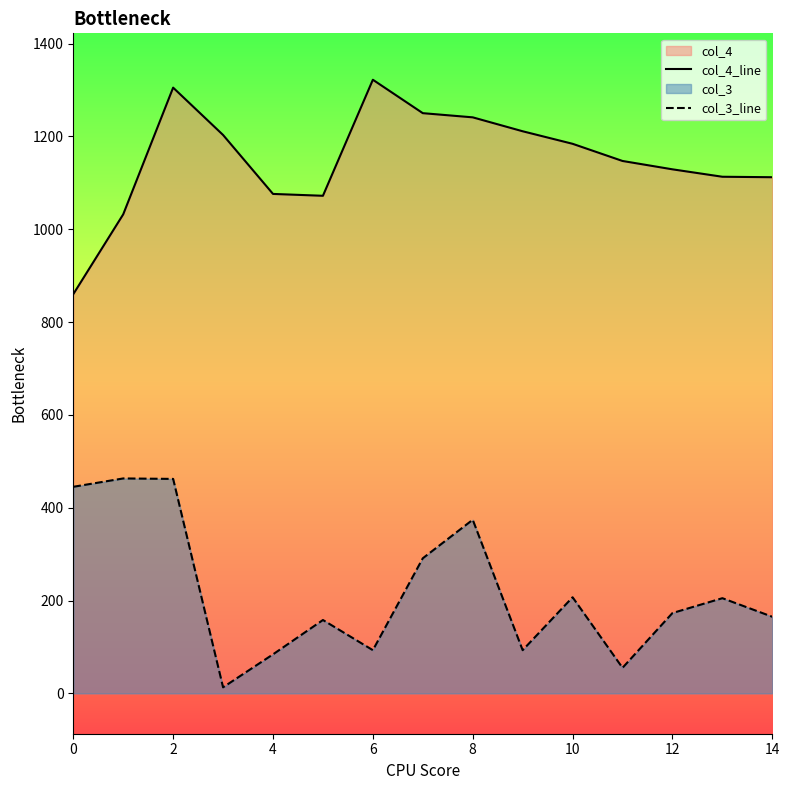

Is the value of col_3_line at 0 greater than the value of col_4_line at 8?

No